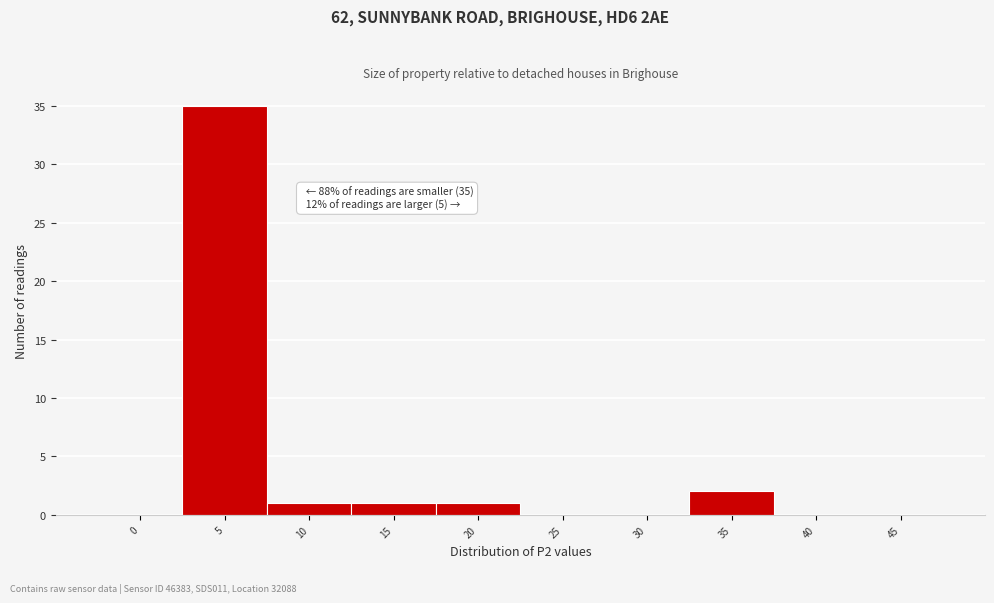

Reading left to right, extract all data points from this chart.

0=0	5=35	10=1	15=1	20=1	25=0	30=0	35=2	40=0	45=0